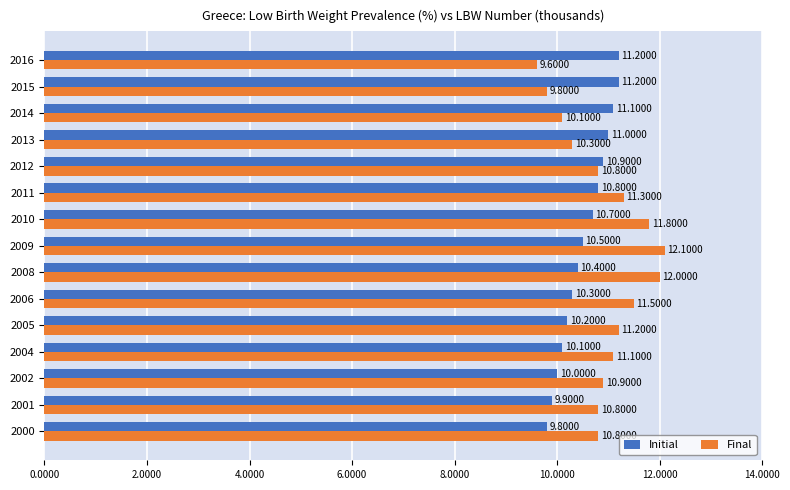

What is the sum of all Final values?

164.1